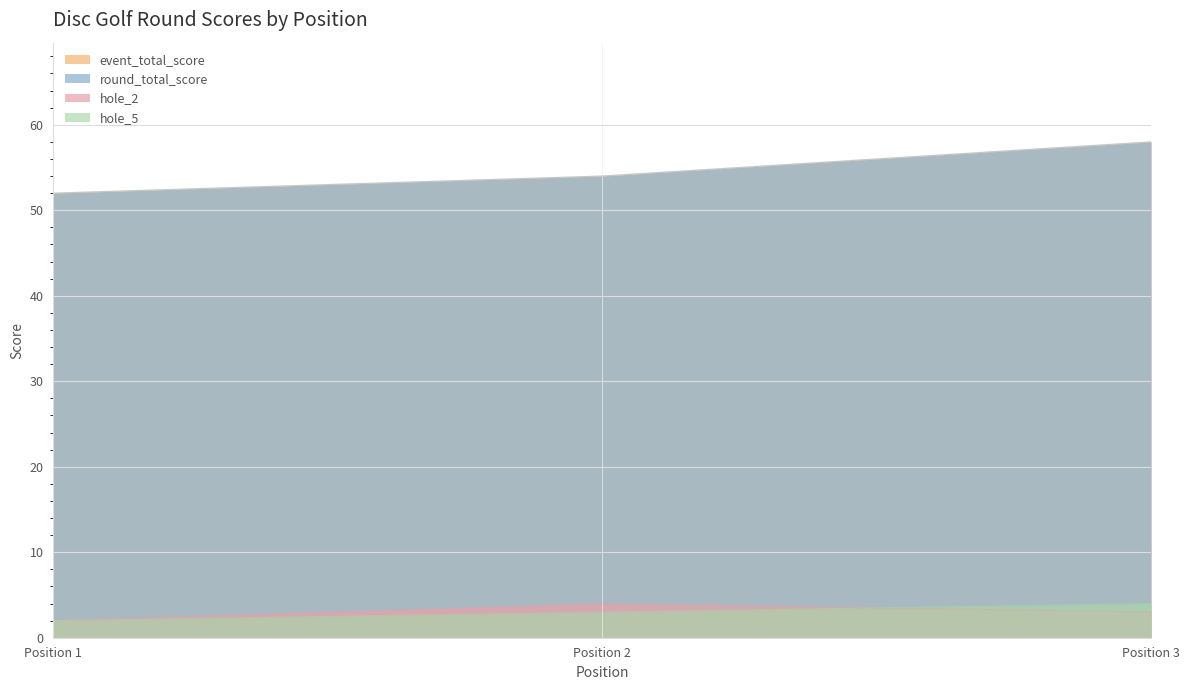

The value of hole_5 at Position 3 is 7. True or false?

False